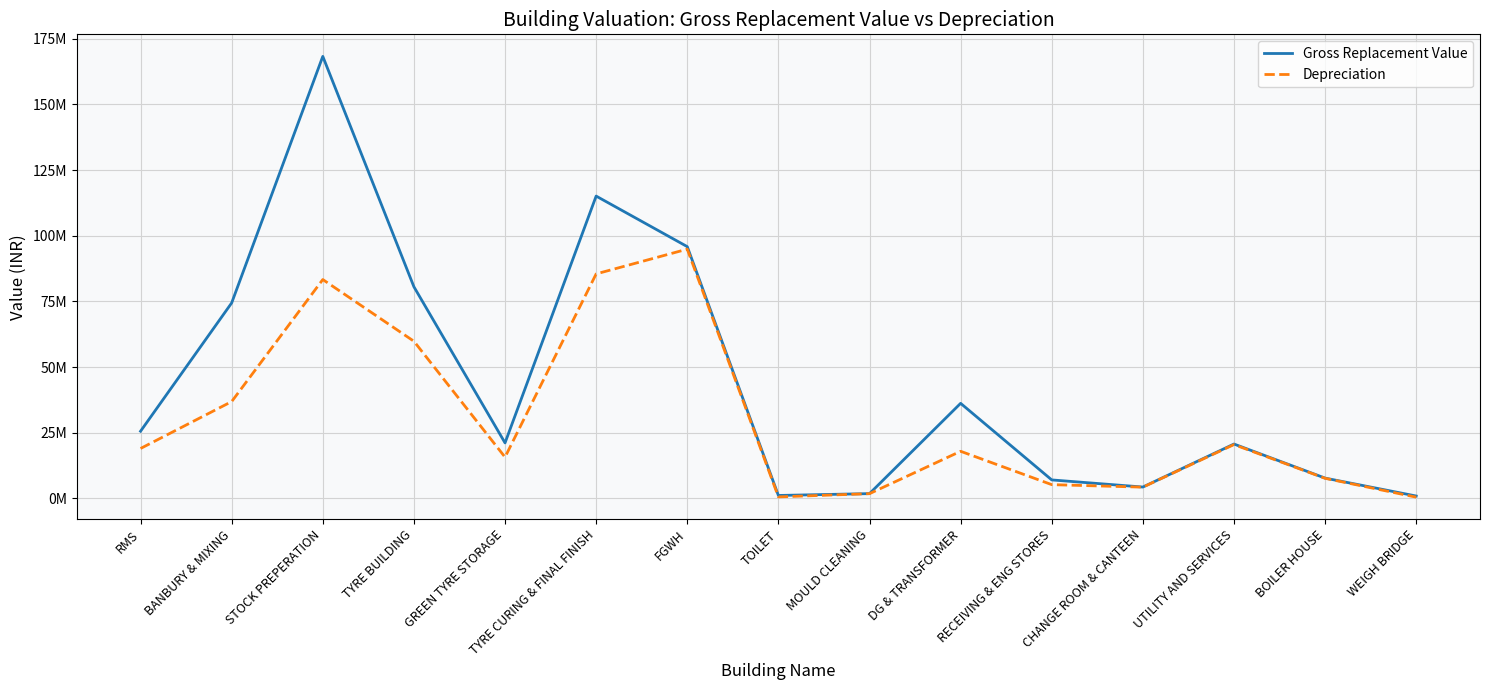

Rank the series by their maximum value, from lowest to highest.

Depreciation, Gross Replacement Value